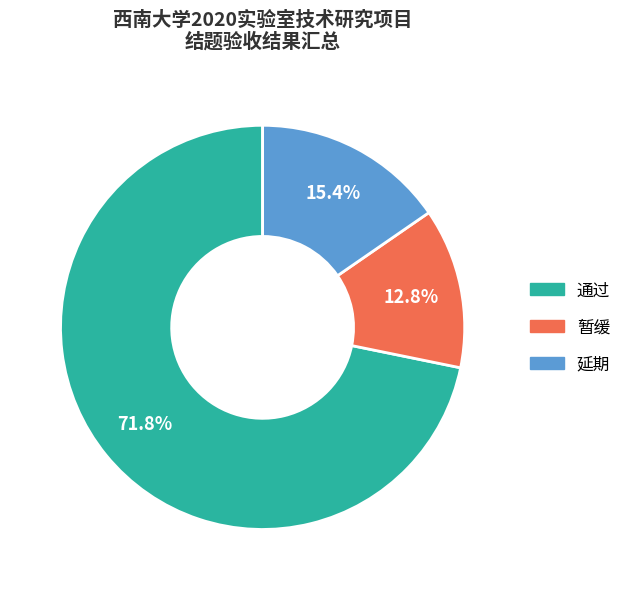

To the nearest percent, what is the difference between the largest and smallest slice percentages?

59%